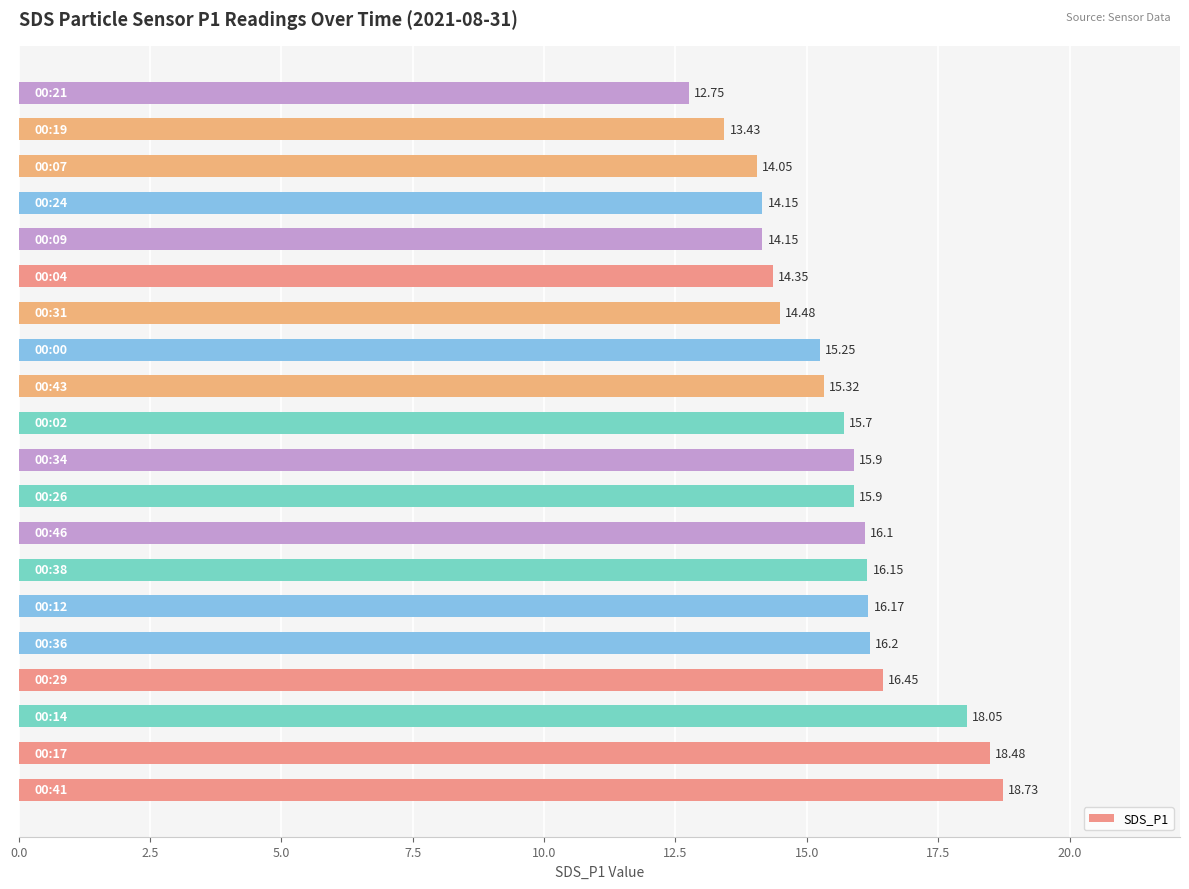

What is the difference between the maximum and second lowest values?

5.3